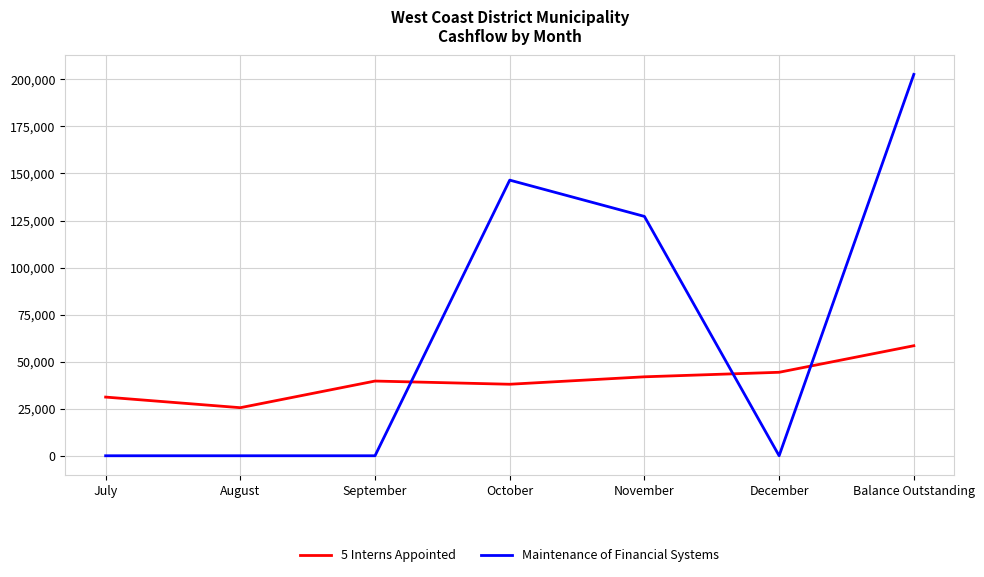

At how many categories does at least one series exceed 148197?

1